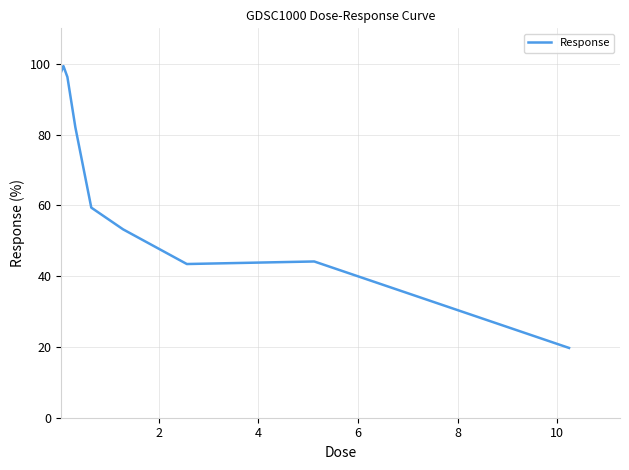

What is the greatest value displayed?

99.3